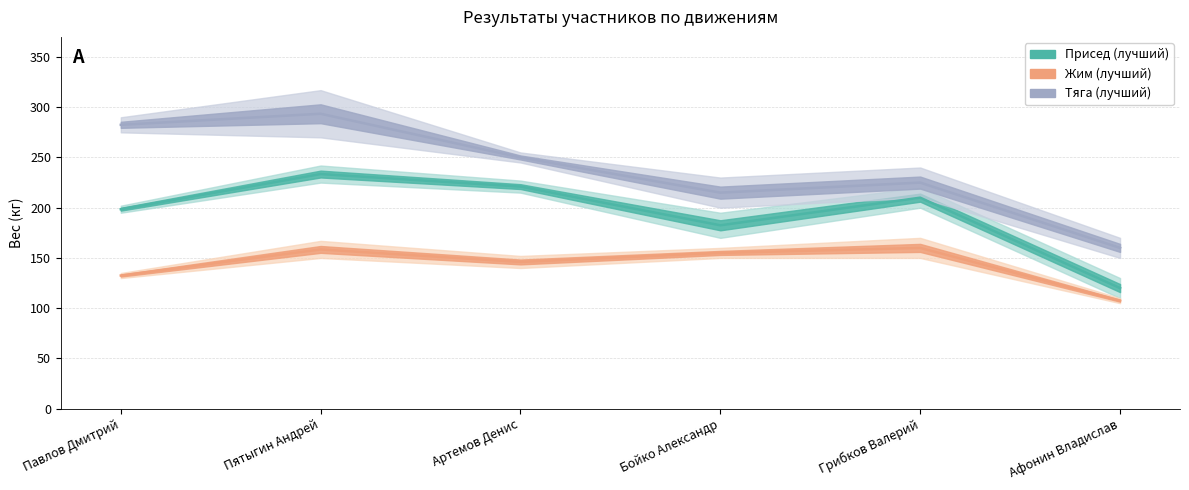

Reading right to left, transcribe all the data shown in this chart.

Присед (лучший): 120.0	210.0	182.5	221.0	233.5	198.5
Жим (лучший): 107.5	160.0	155.0	146.0	158.5	132.5
Тяга (лучший): 160.0	225.0	215.0	250.0	293.5	282.5